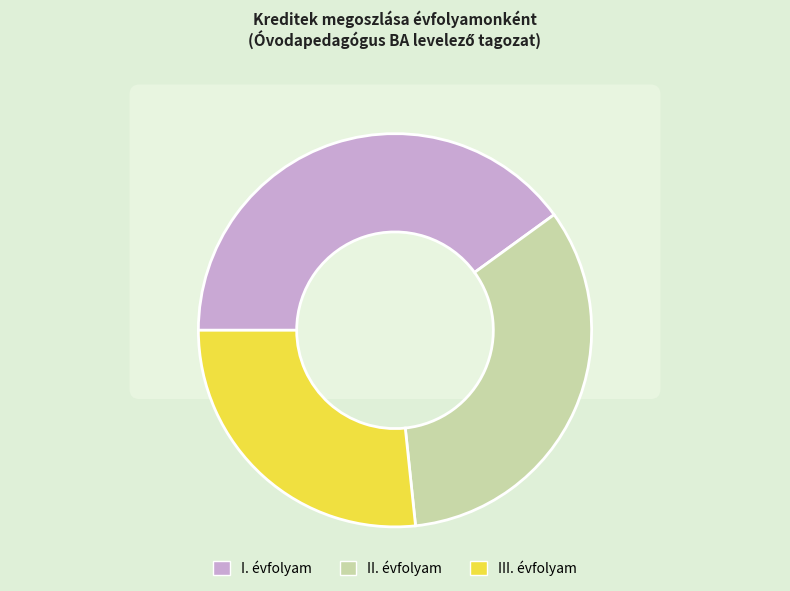

How many segments does this pie chart have?

3